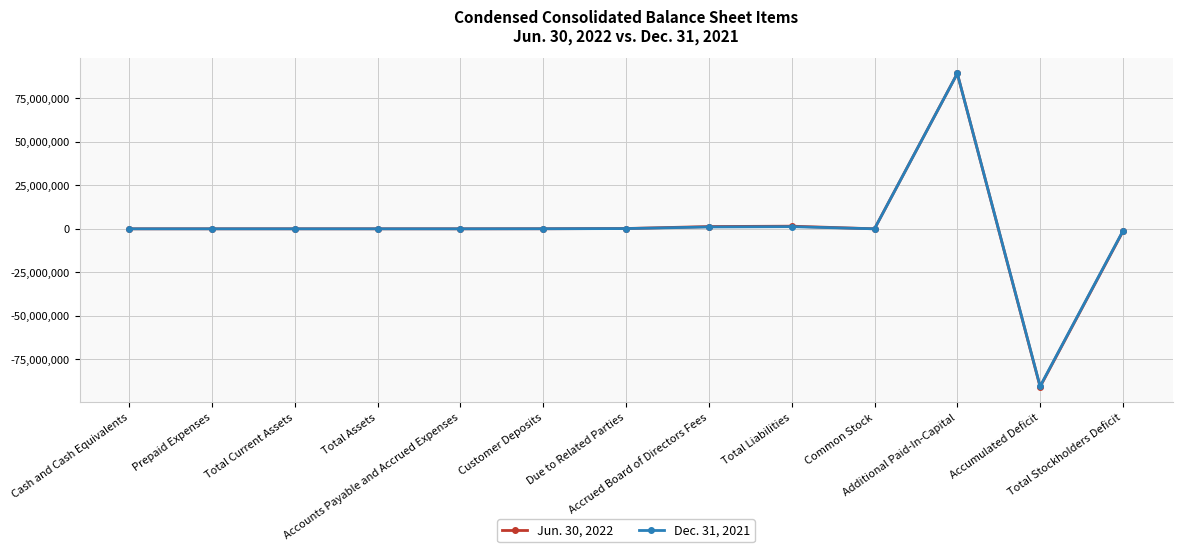

True or false: Jun. 30, 2022 has more than 1 interior local peaks.

True